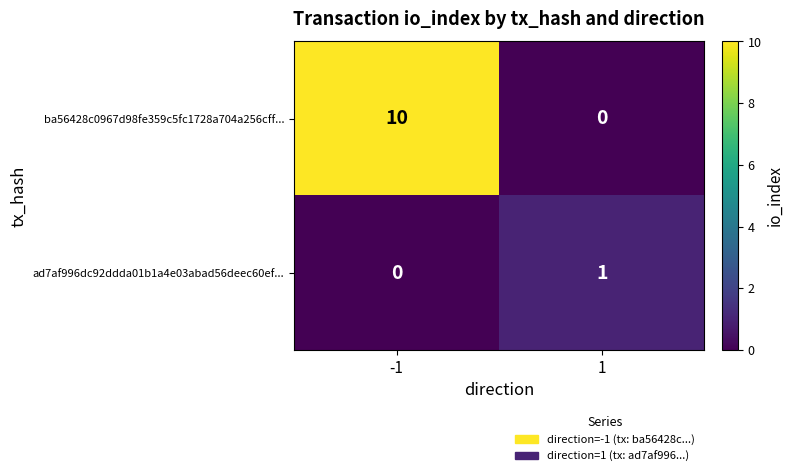

Between -1 and 1, which series saw the biggest shift?

ba56428c0967d98fe359c5fc1728a704a256cff...